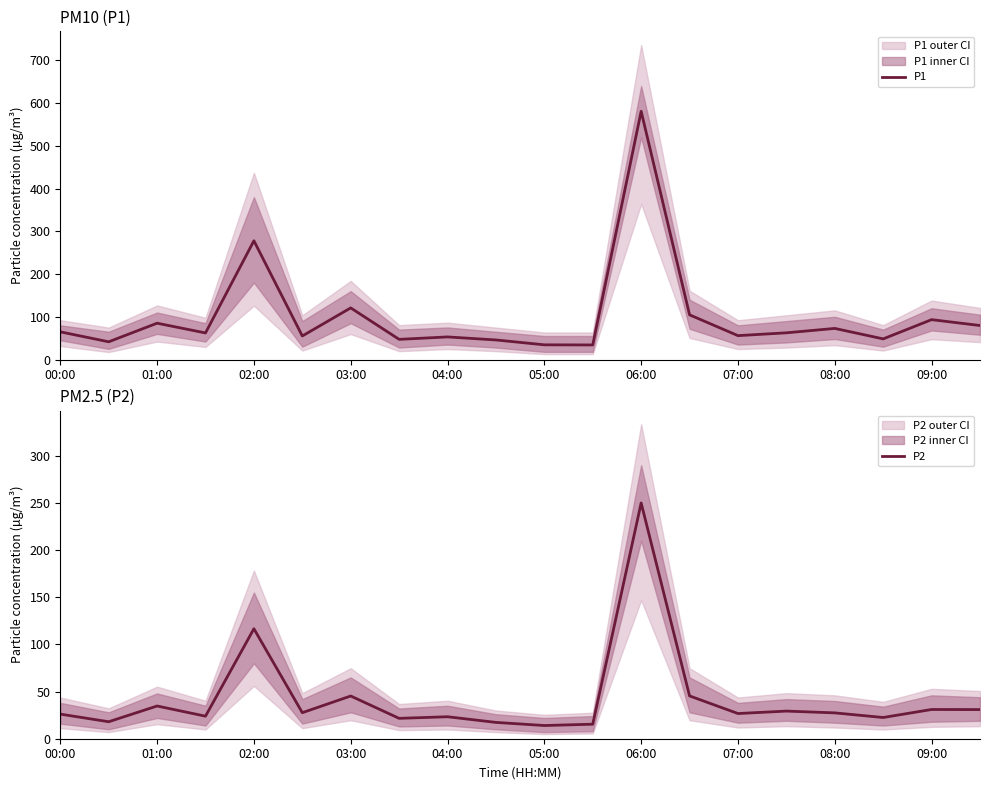

In P1, how many points are higher than both neighbors (excluding endpoints)?

7